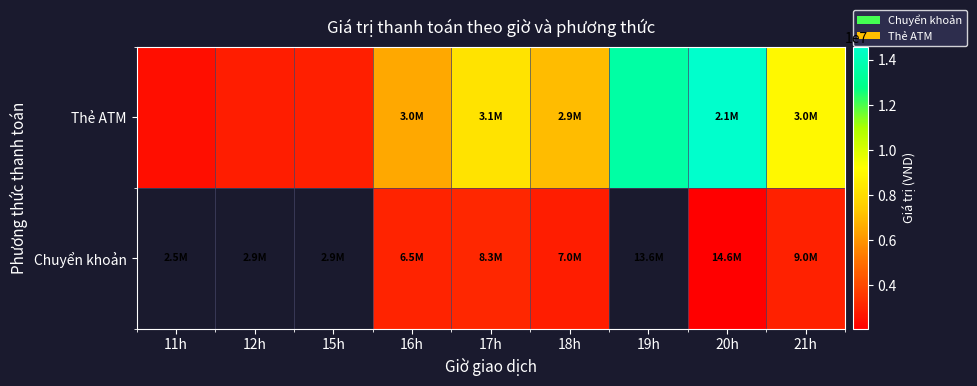

True or false: Thẻ ATM has a value of 1519796.6 at 15h.

False